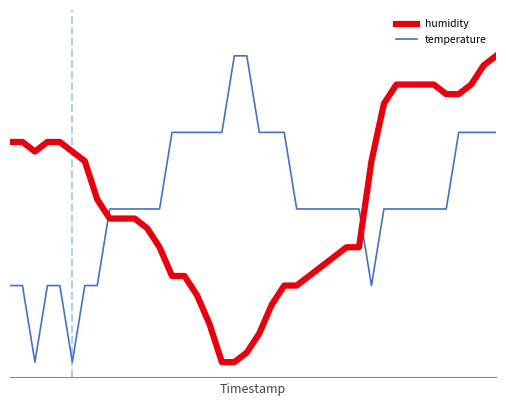

Does the chart have visible grid lines?

No